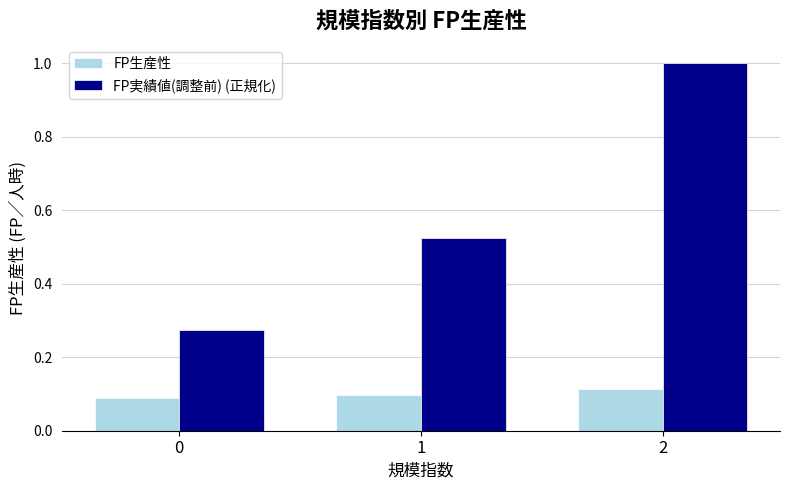

Rank the series by their maximum value, from lowest to highest.

FP生産性, FP実績値(調整前) (正規化)